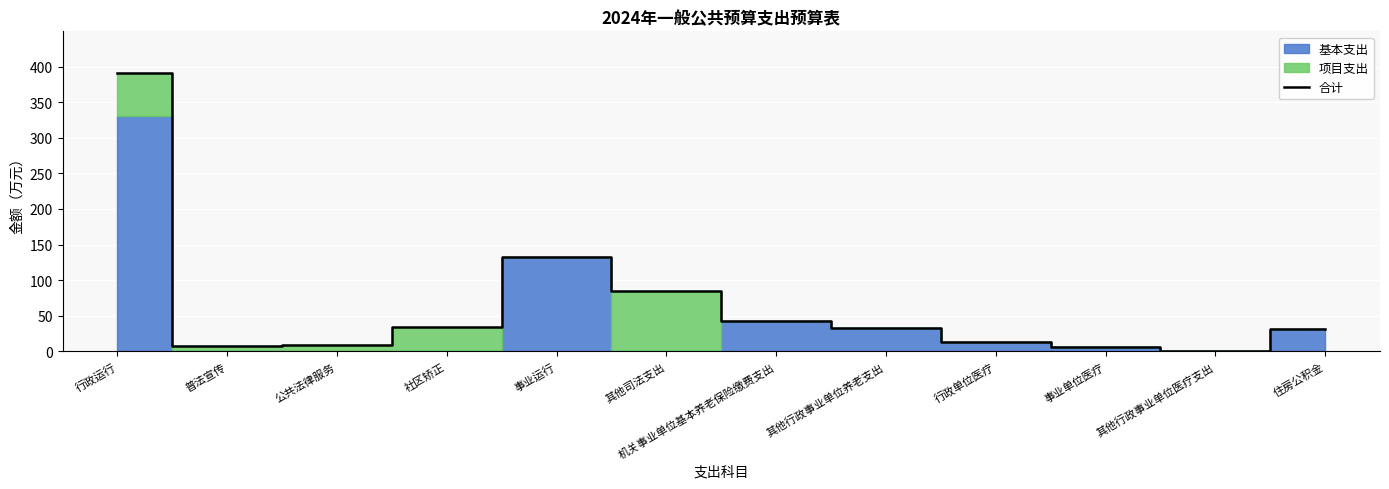

Where is the data nearest to the value 195?

事业运行